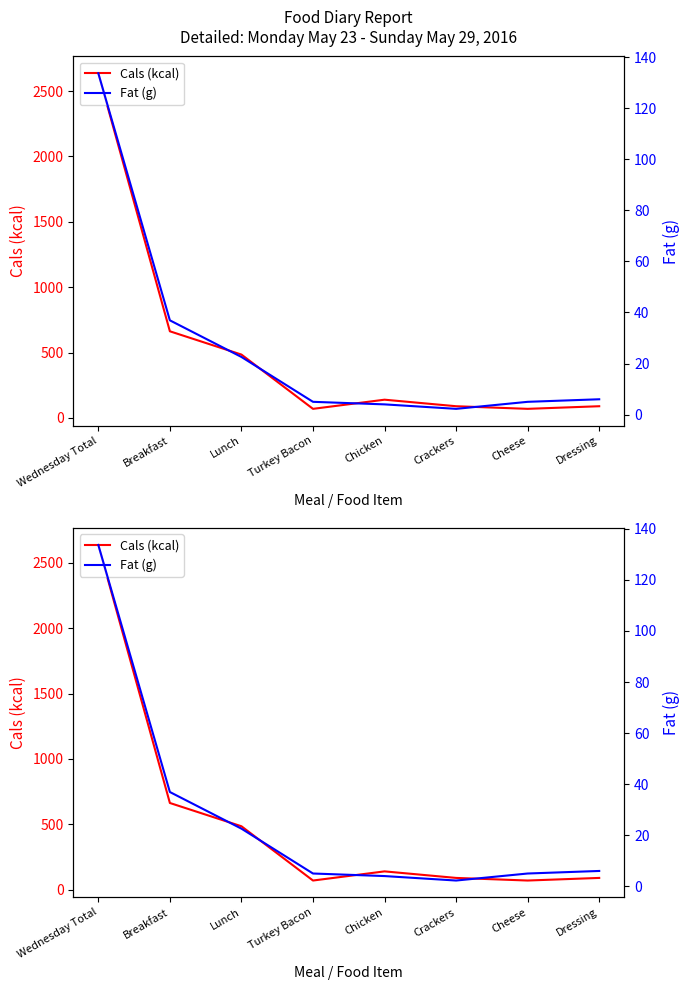

Rank the categories by Cals (kcal) value from lowest to highest.

Turkey Bacon, Cheese, Crackers, Dressing, Chicken, Lunch, Breakfast, Wednesday Total